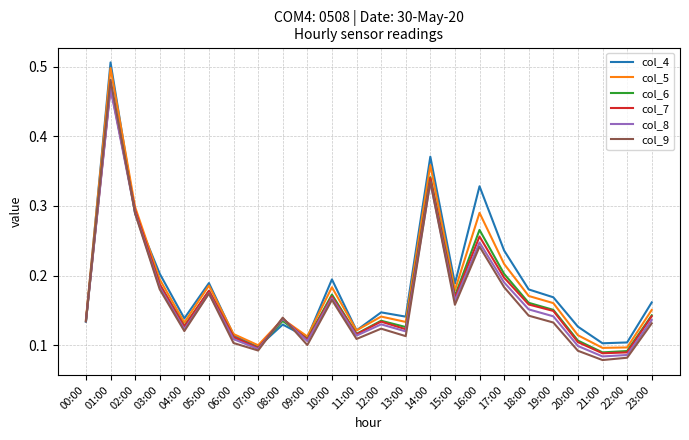

At which category does the chart reach its peak across all series?

01:00